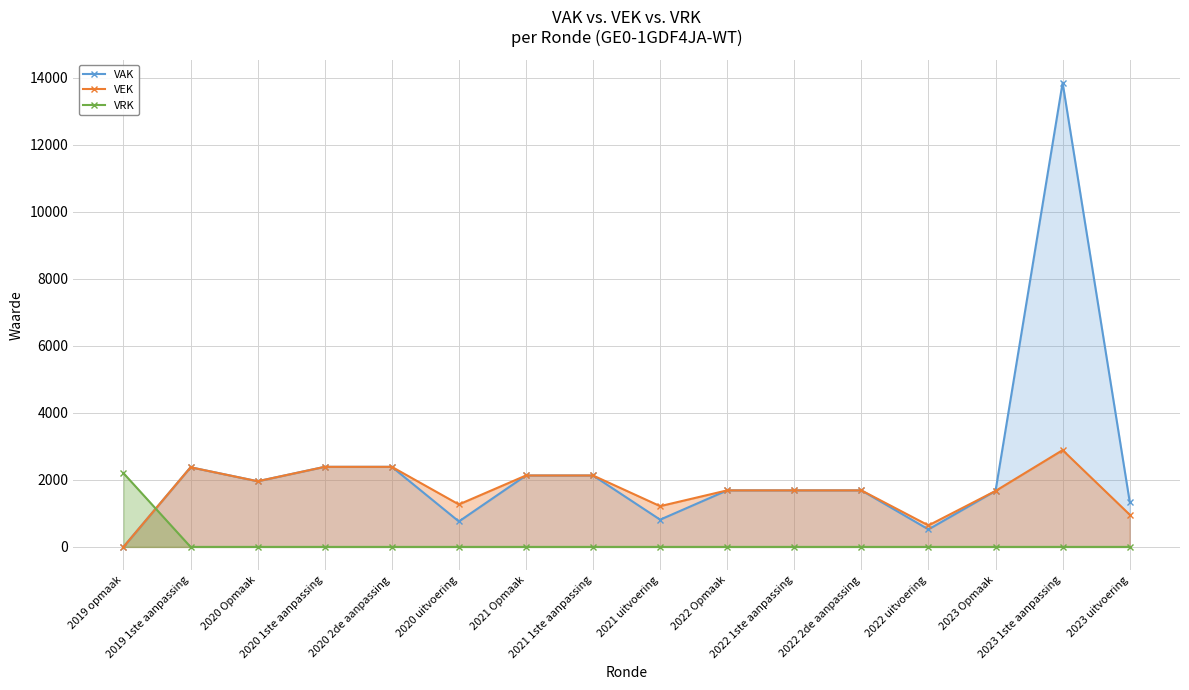

How many lines are shown in the chart?

3